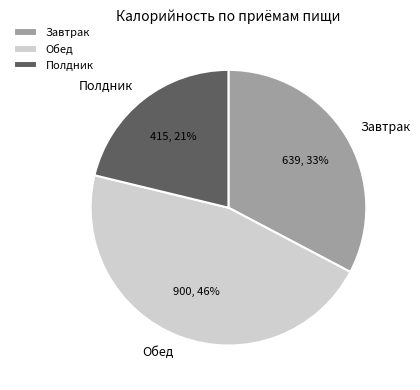

To the nearest percent, what percentage of the pie is Завтрак?

33%